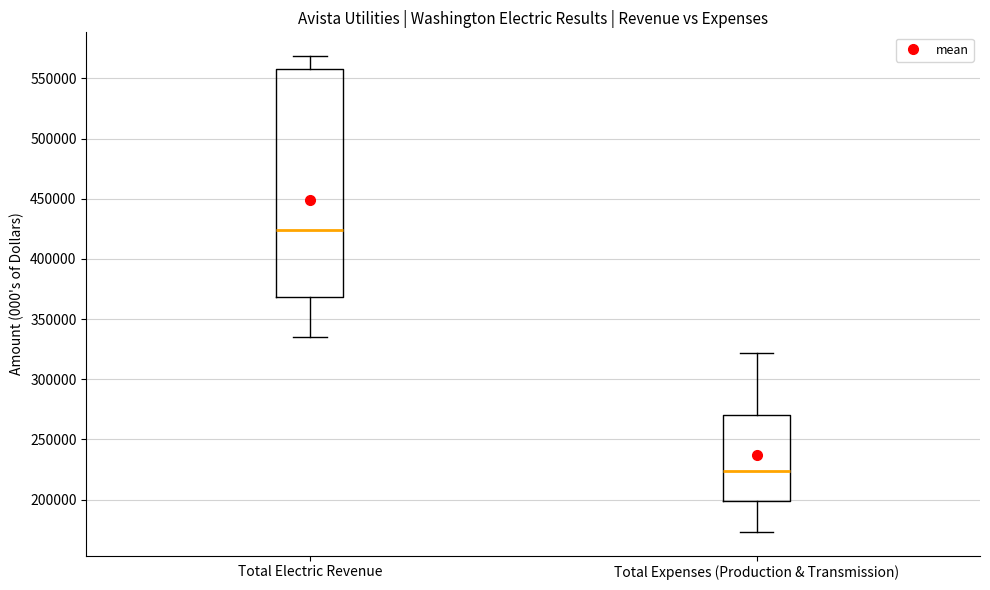

Reading left to right, transcribe this box plot: for each box, give where its median line is, the range the box spans, and where its two whiskers end, as read against the y-axis. The values are not printed on the chart, so give them approximately, as read against the axis.

Total Electric Revenue: median 425000, box 370000 to 560000, whiskers 335000 to 570000
Total Expenses (Production & Transmission): median 225000, box 200000 to 270000, whiskers 175000 to 320000